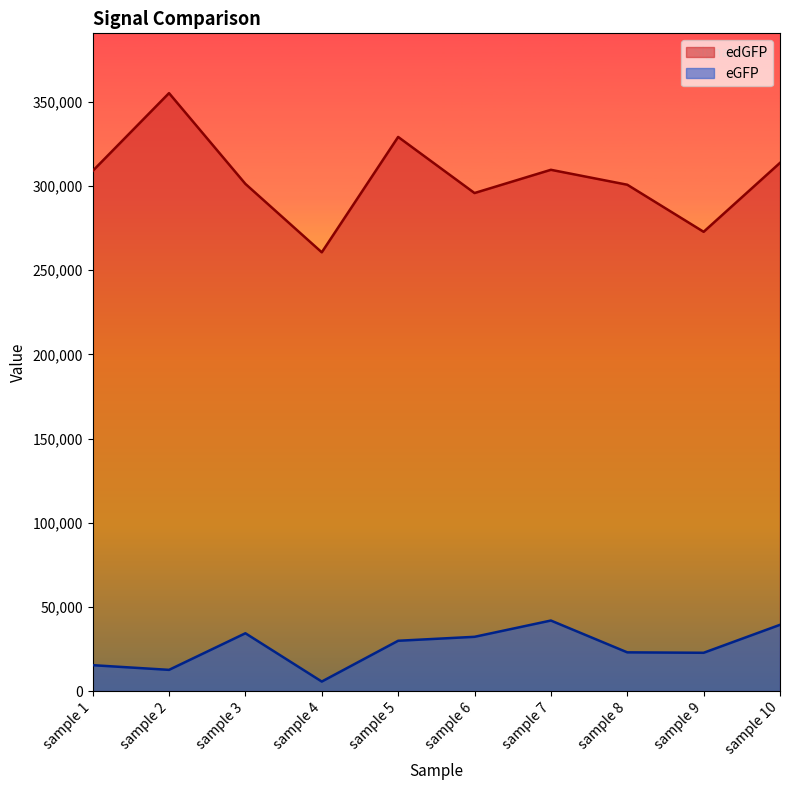

True or false: edGFP and eGFP cross at least once.

False